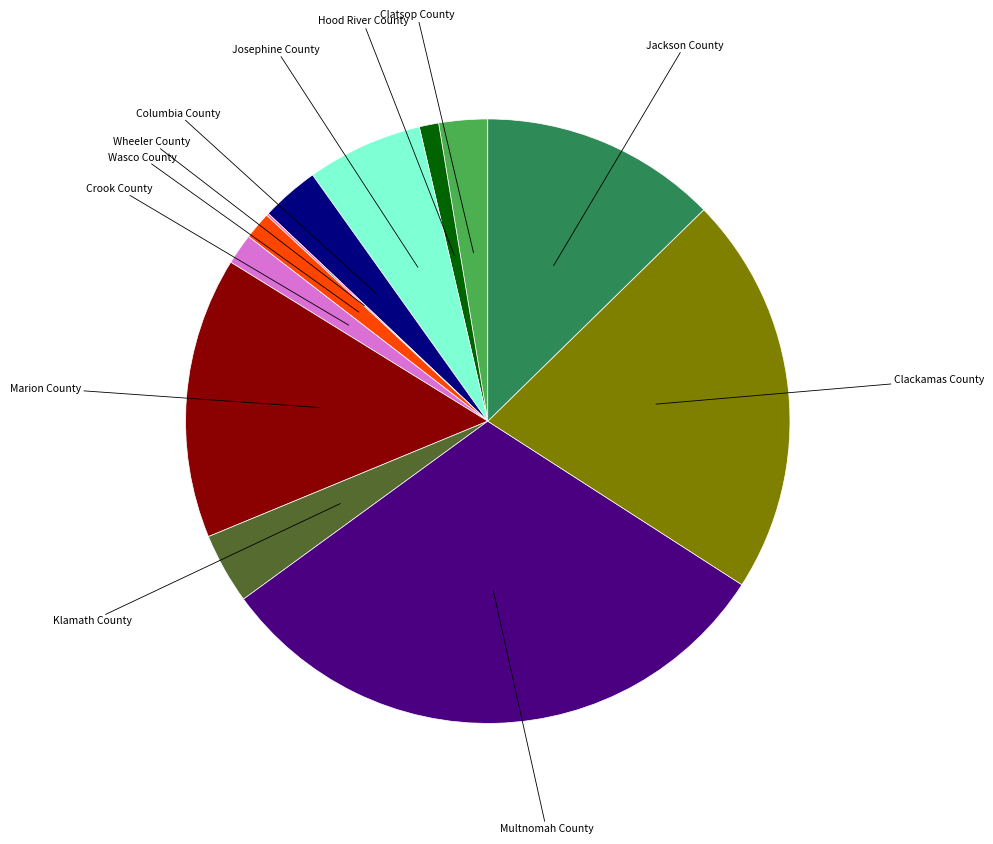

Does any single category account for the majority?

No